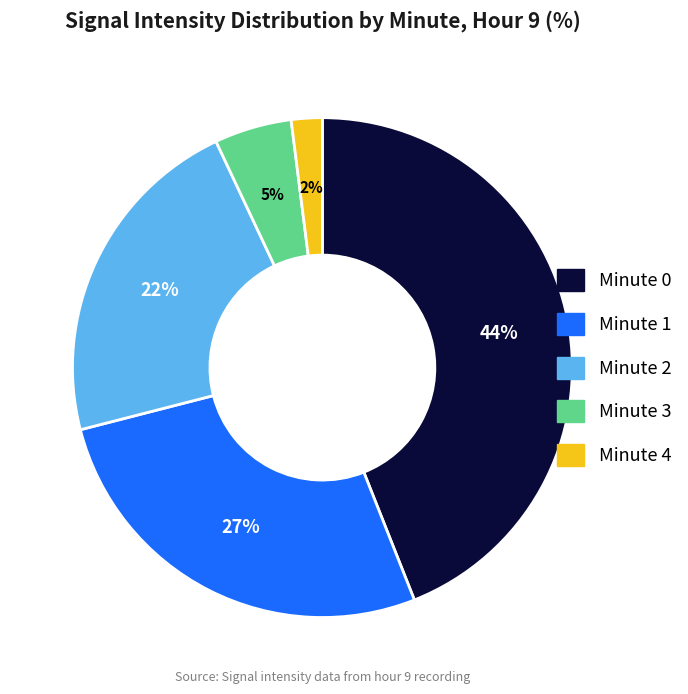

How many slices are in this pie chart?

5